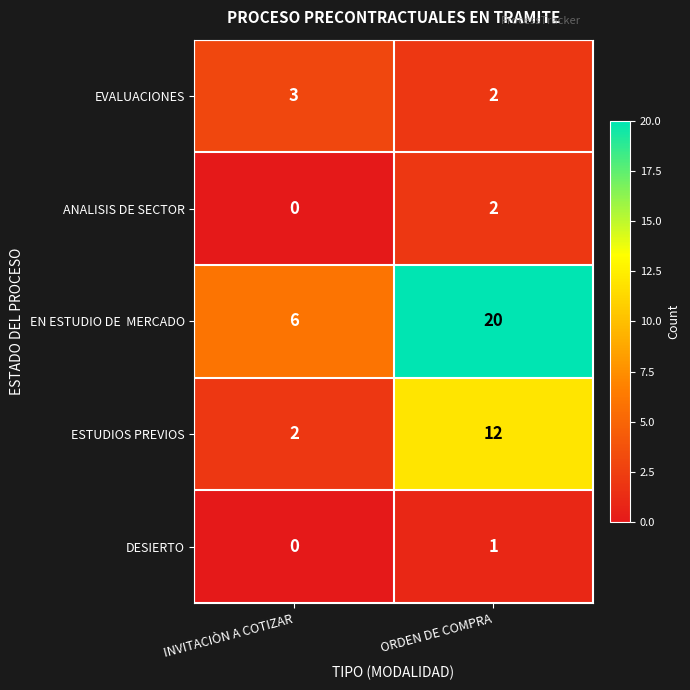

What is the average value of the ESTUDIOS PREVIOS series?

7